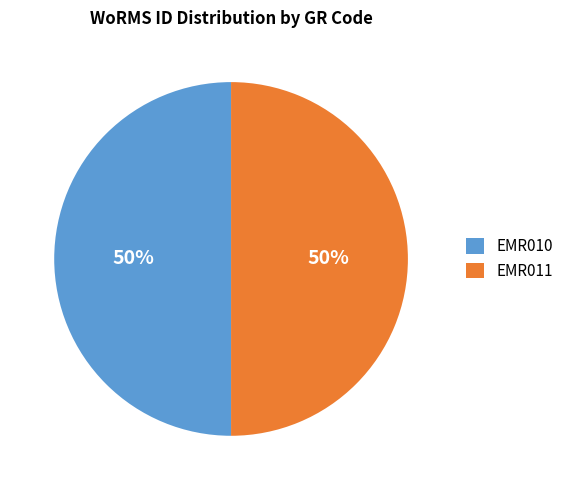

To the nearest percent, what is the average slice percentage?

50%